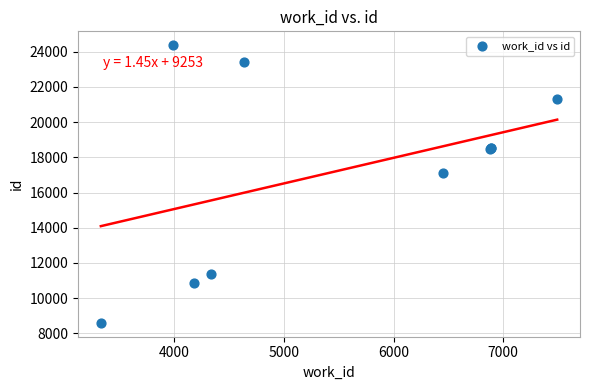

What Y value in the scatter plot is closest to 16485?

17138